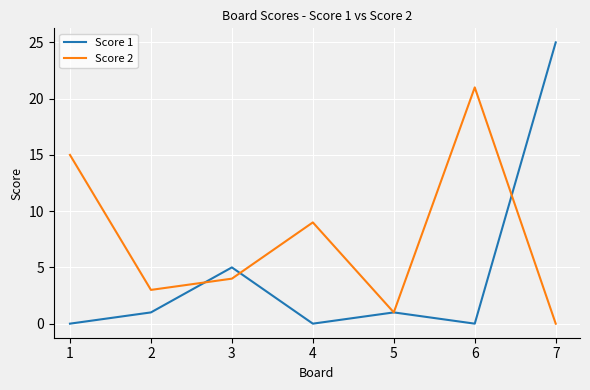

True or false: Score 1 and Score 2 intersect in this chart.

True